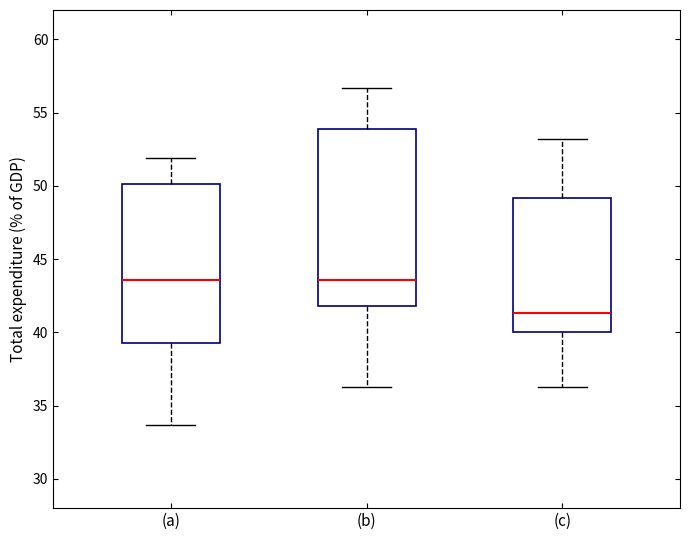

Which box is the tallest, from its lower edge to its upper edge?

(b)